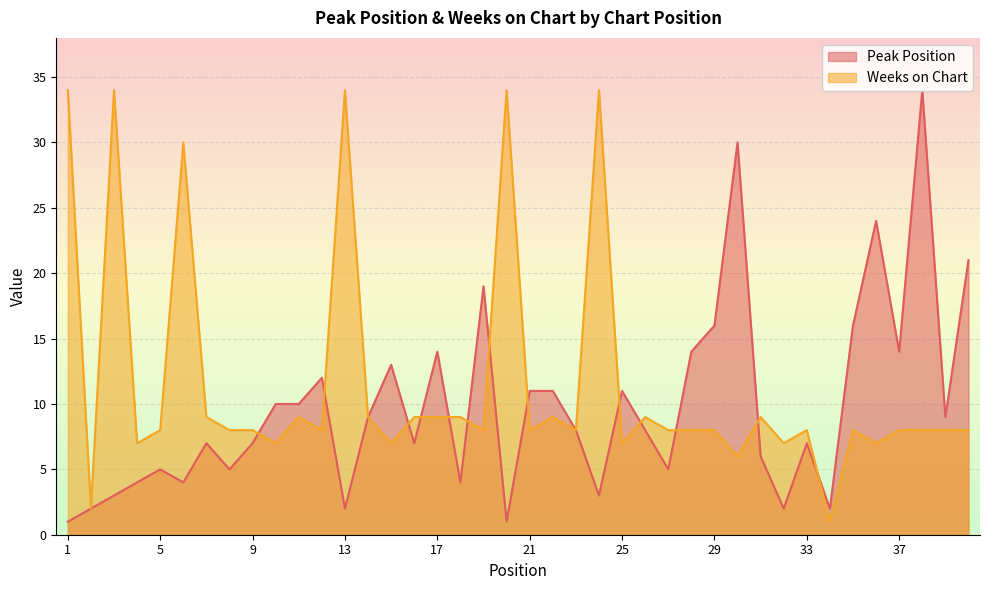

True or false: Weeks on Chart has more than 2 interior local peaks.

True